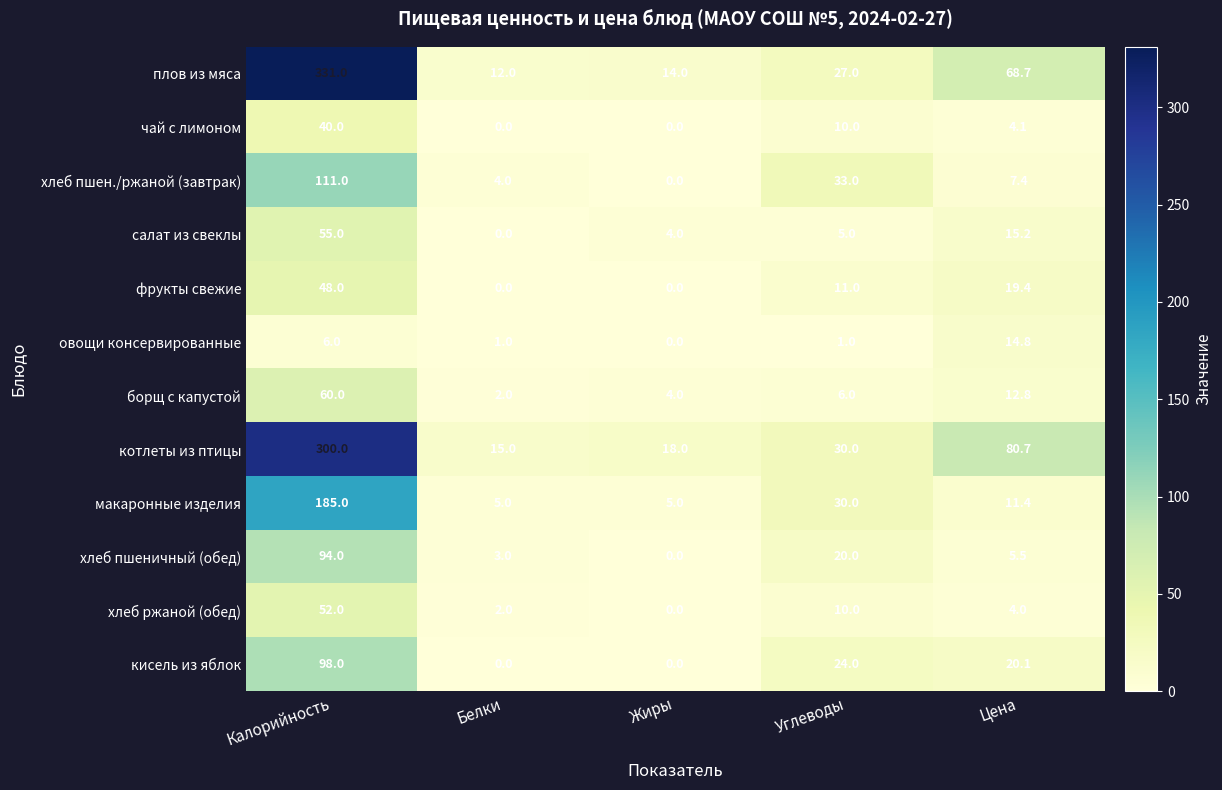

True or false: фрукты свежие has a value of 5.9 at Цена.

False